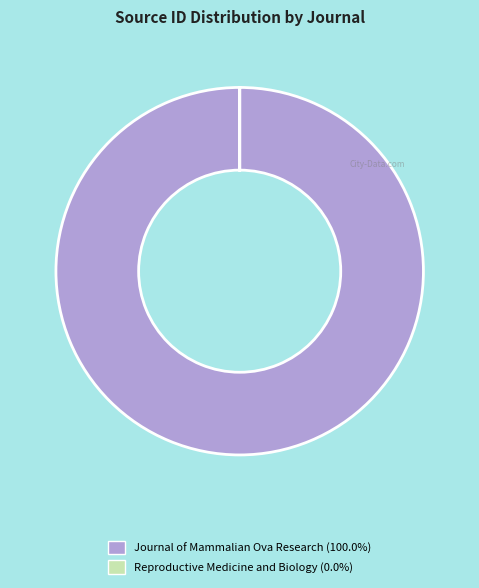

Is there a majority slice in this chart?

Yes